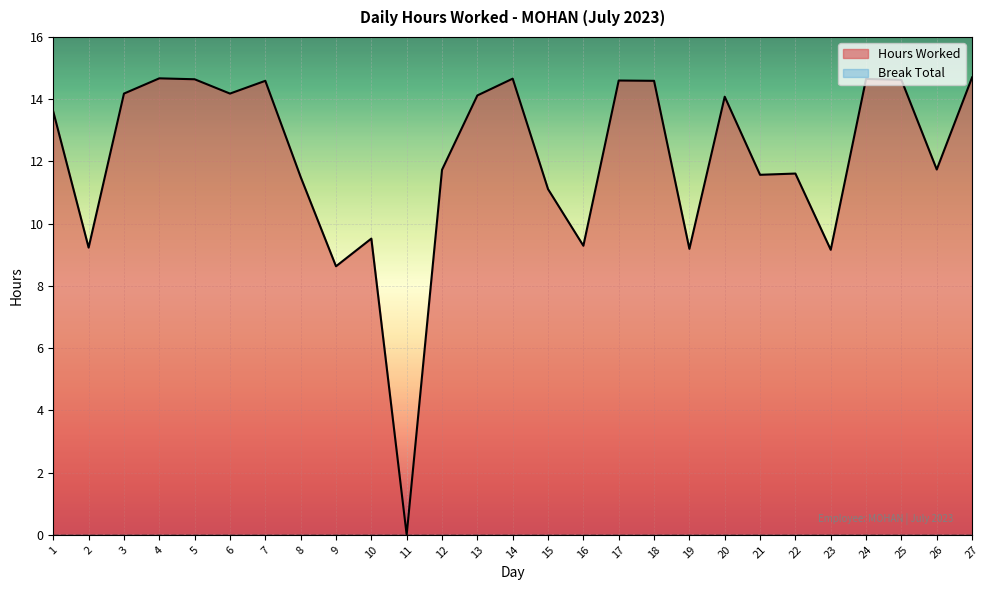

Rank the series by their average value, from lowest to highest.

Break Total, Hours Worked